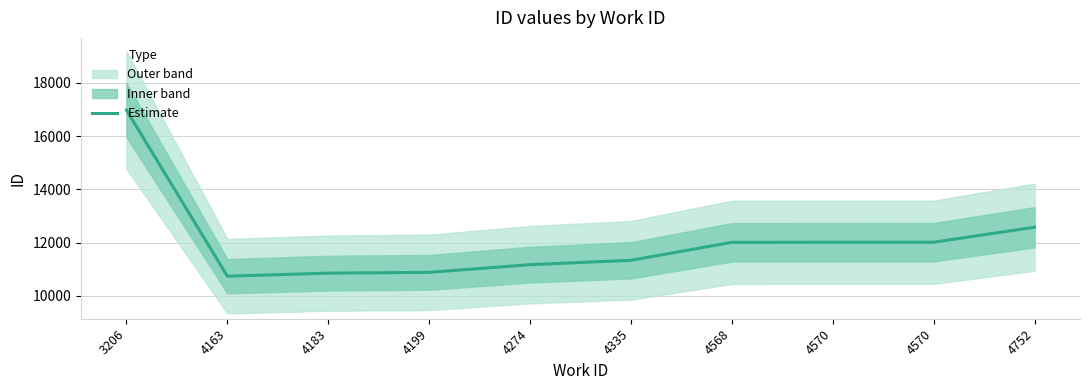

What is the value of the 2nd point from the left?

10739